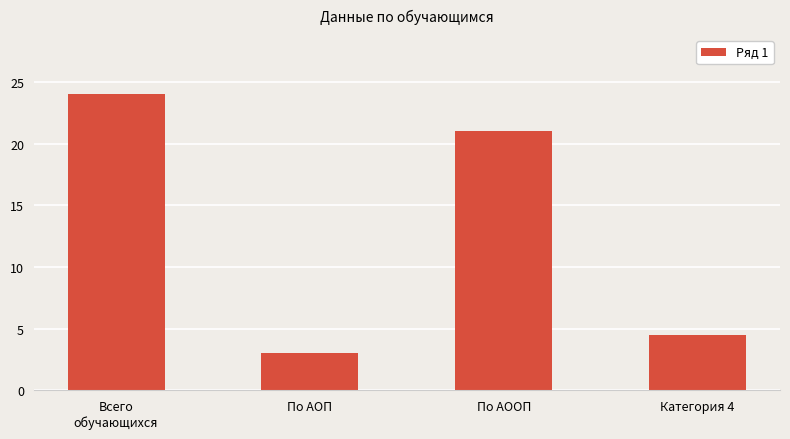

Is it true that the value at Категория 4 is 8.0?

False